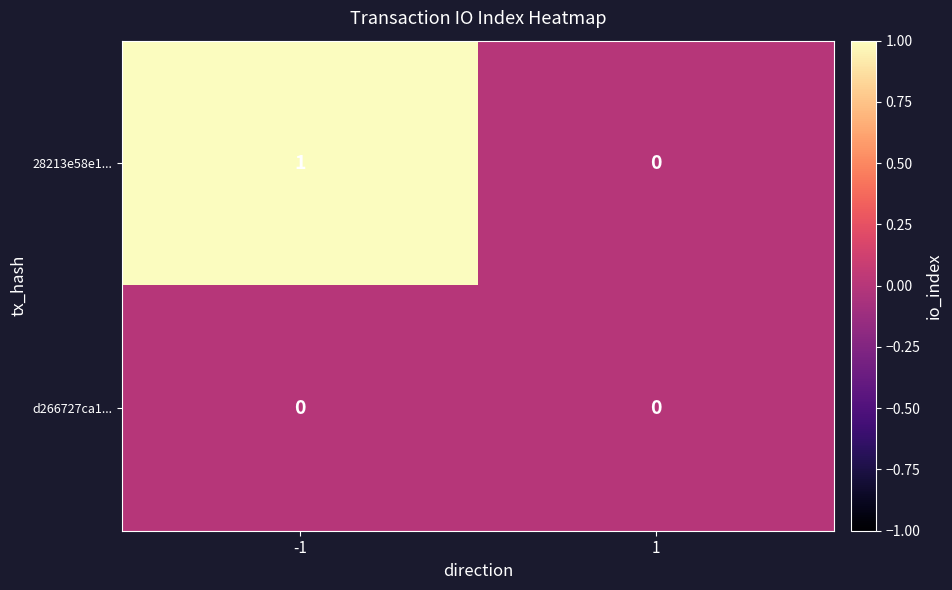

Which series has the largest total across all categories?

28213e58e1...